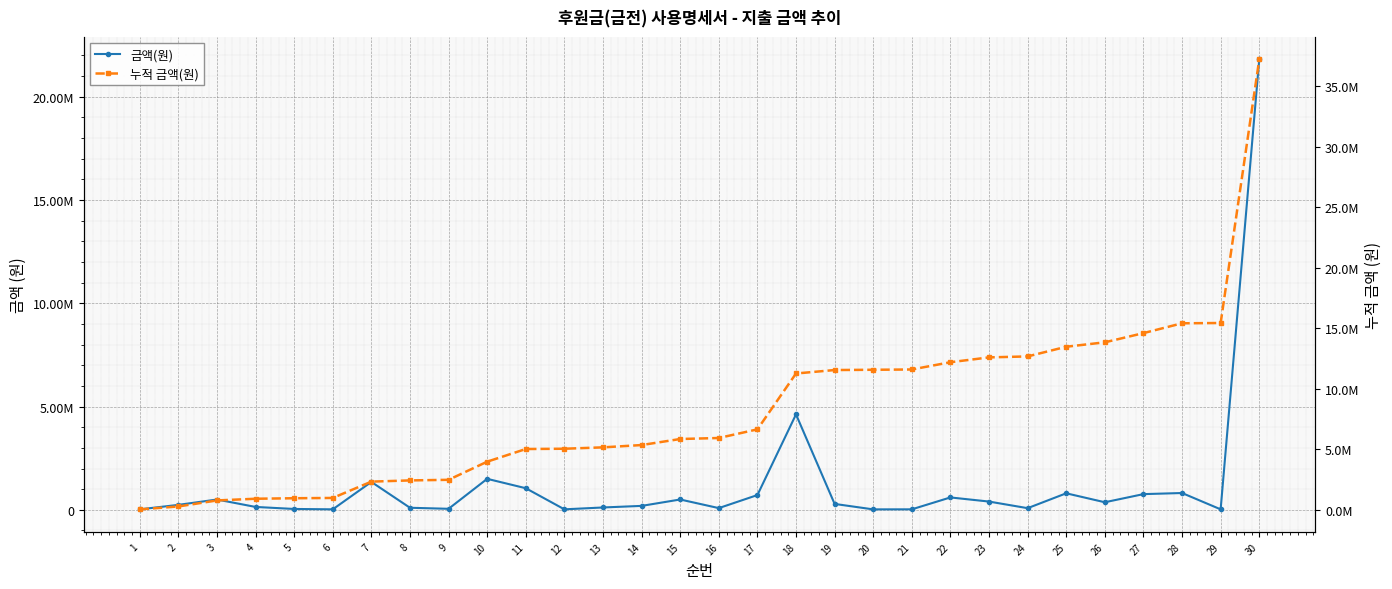

What are all the series names shown in the legend?

금액(원), 누적 금액(원)